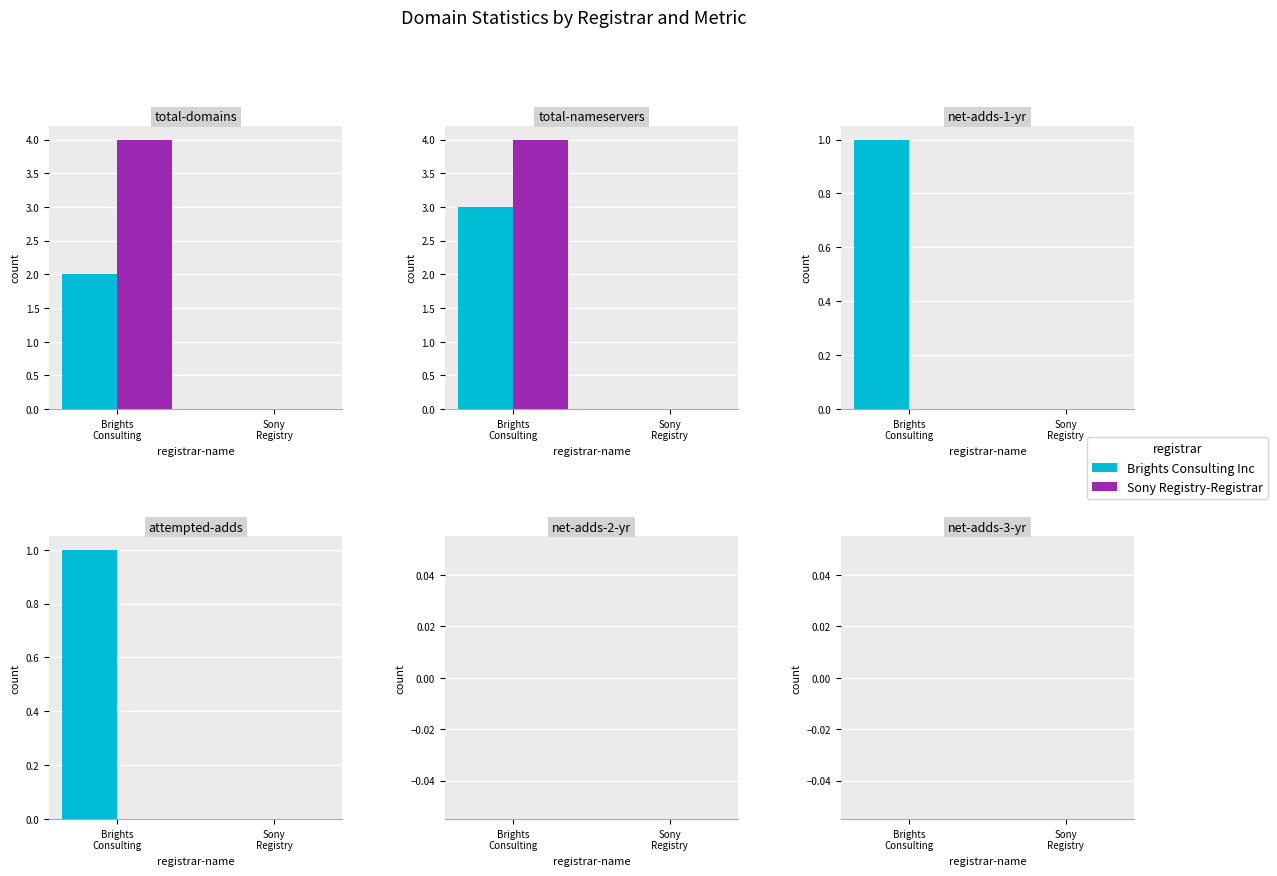

How many total-domains values are between 2 and 4?

2